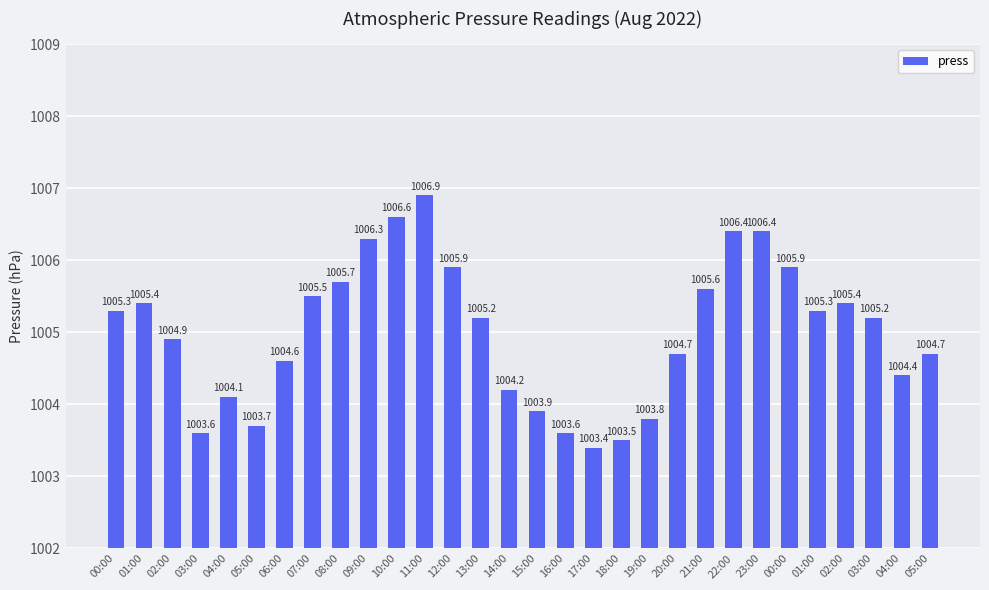

Where does the data first go above 1005?

00:00